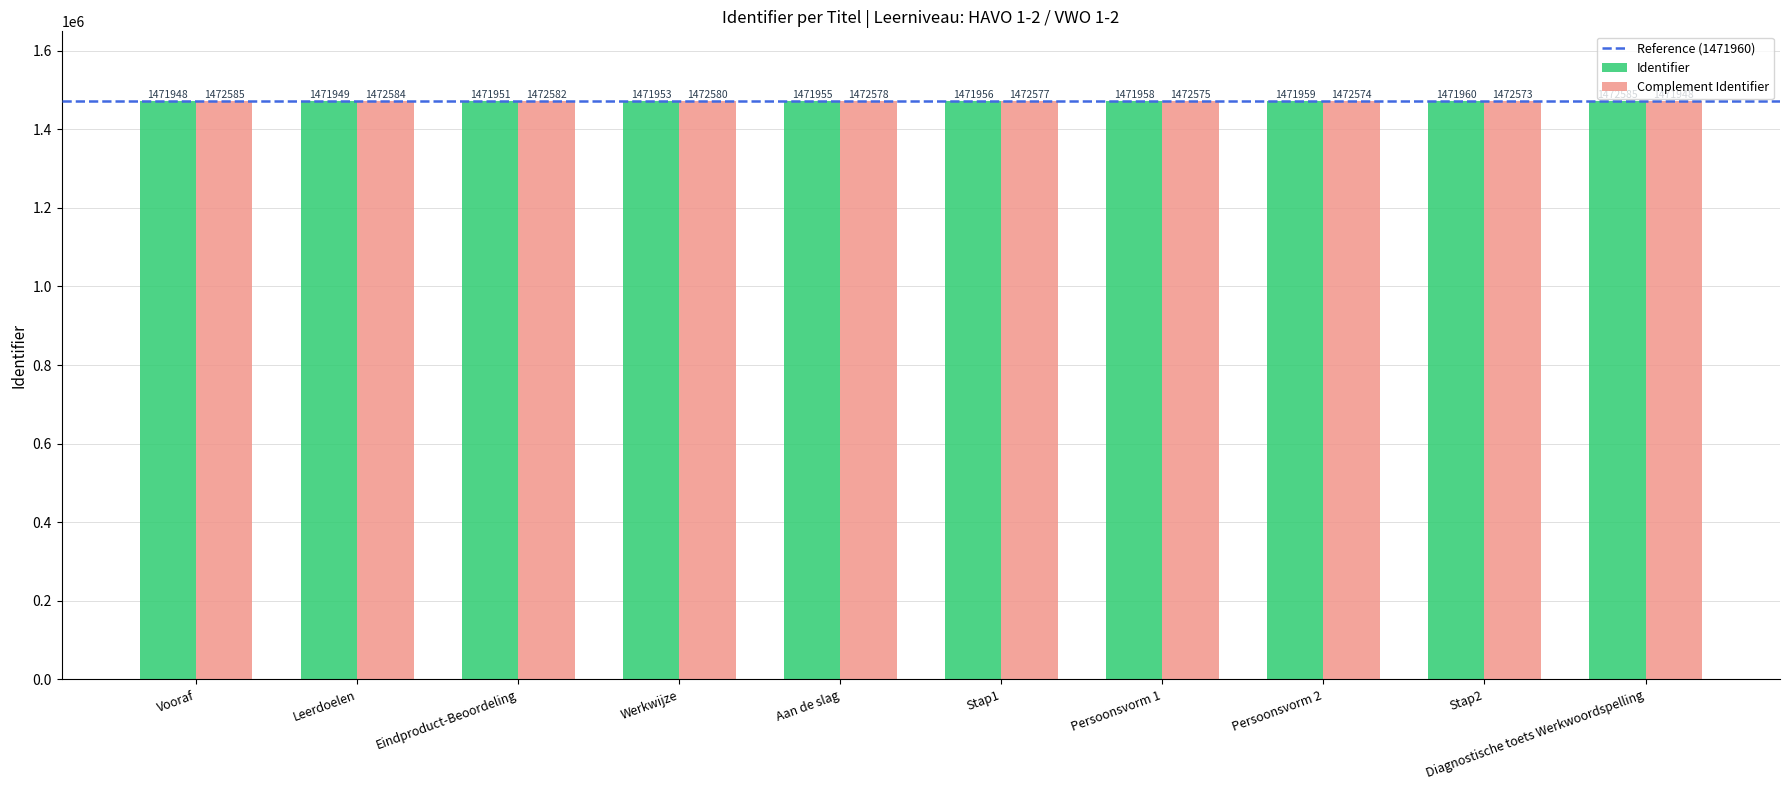

What is the sum of all Identifier values?

14720174